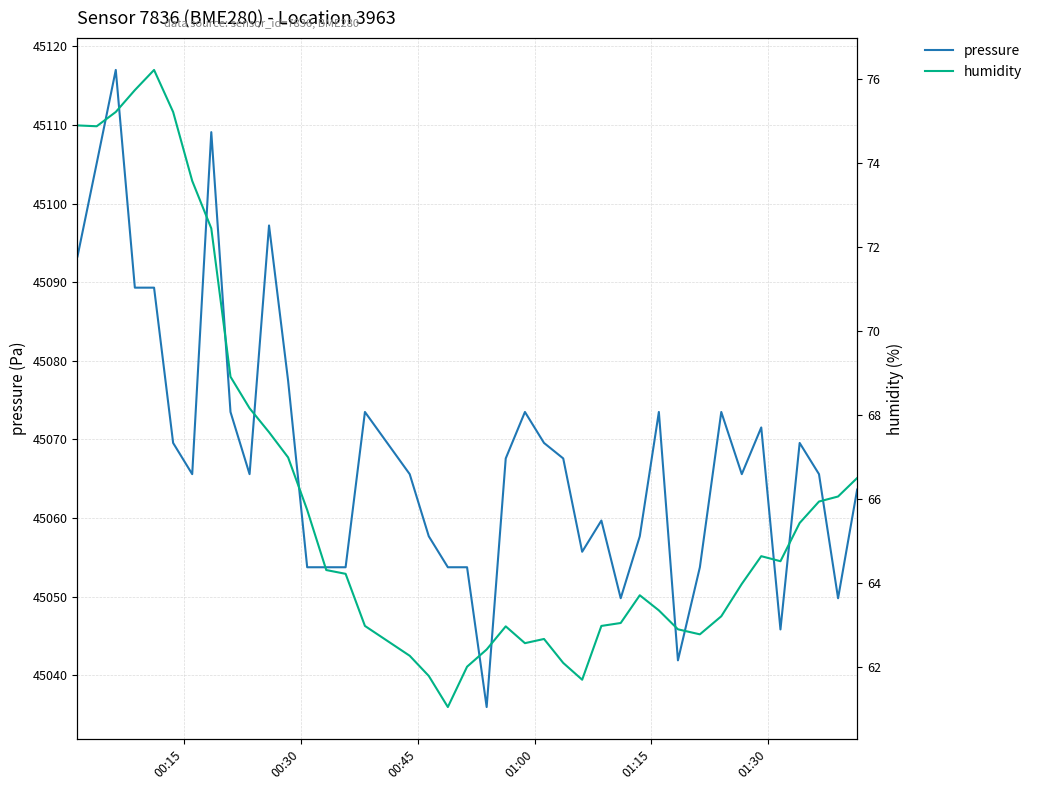

True or false: pressure and humidity intersect in this chart.

False